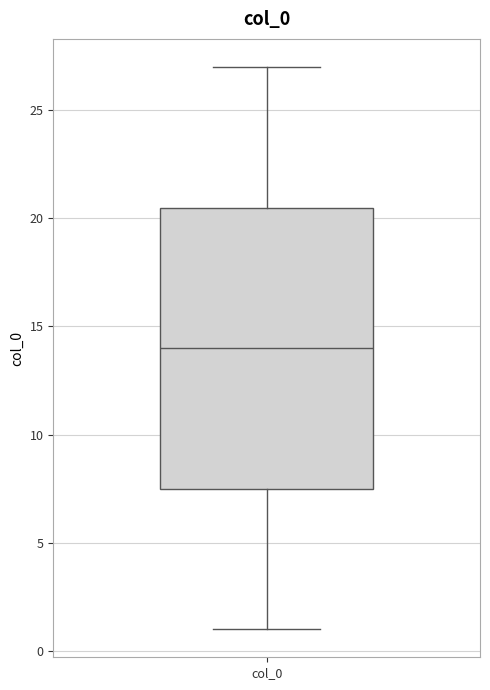

Transcribe this box plot: give where the median line is, the range the box spans, and where the two whiskers end, as read against the y-axis. The values are not printed on the chart, so give them approximately, as read against the axis.

median 14.0, box 7.5 to 20.5, whiskers 1.0 to 27.0